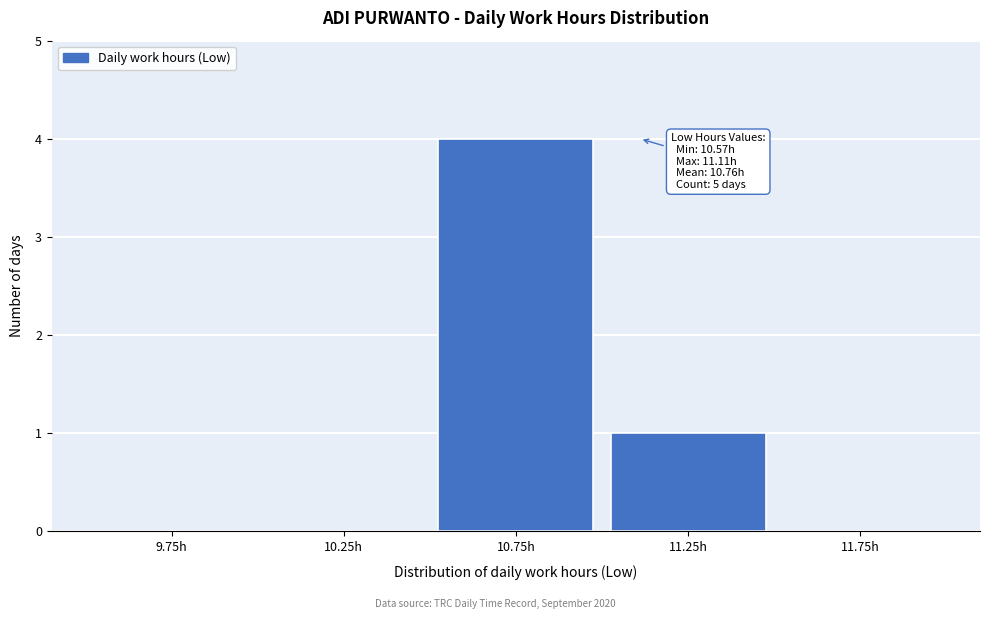

Which range on the x-axis has the tallest bar?

10.5 to 11.0